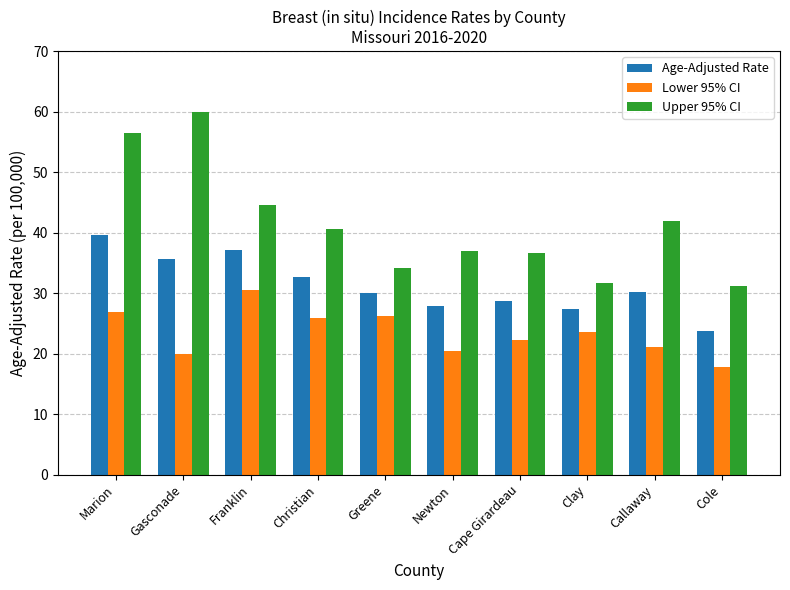

Which series has the largest total across all categories?

Upper 95% CI